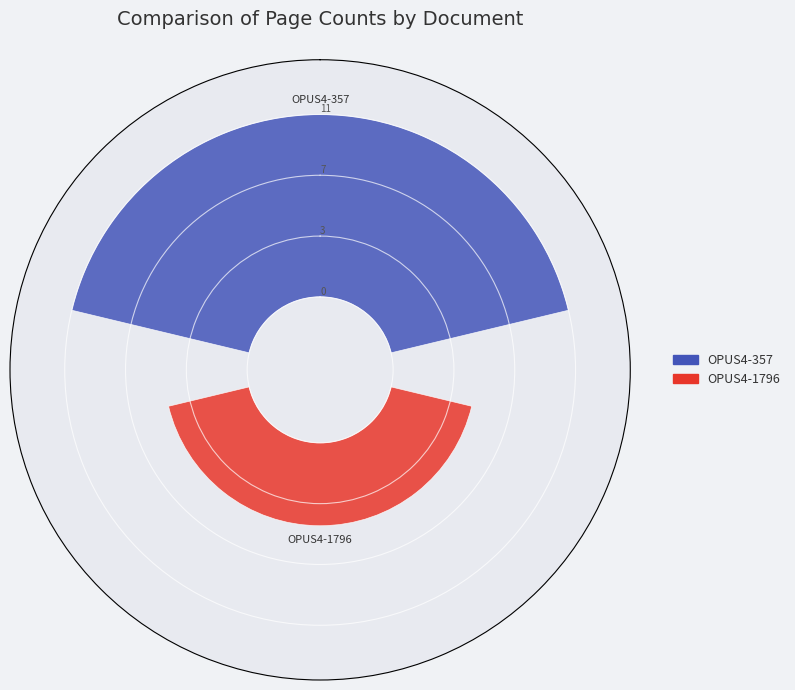

To the nearest percent, what is the combined percentage of OPUS4-357 and OPUS4-1796?

100%